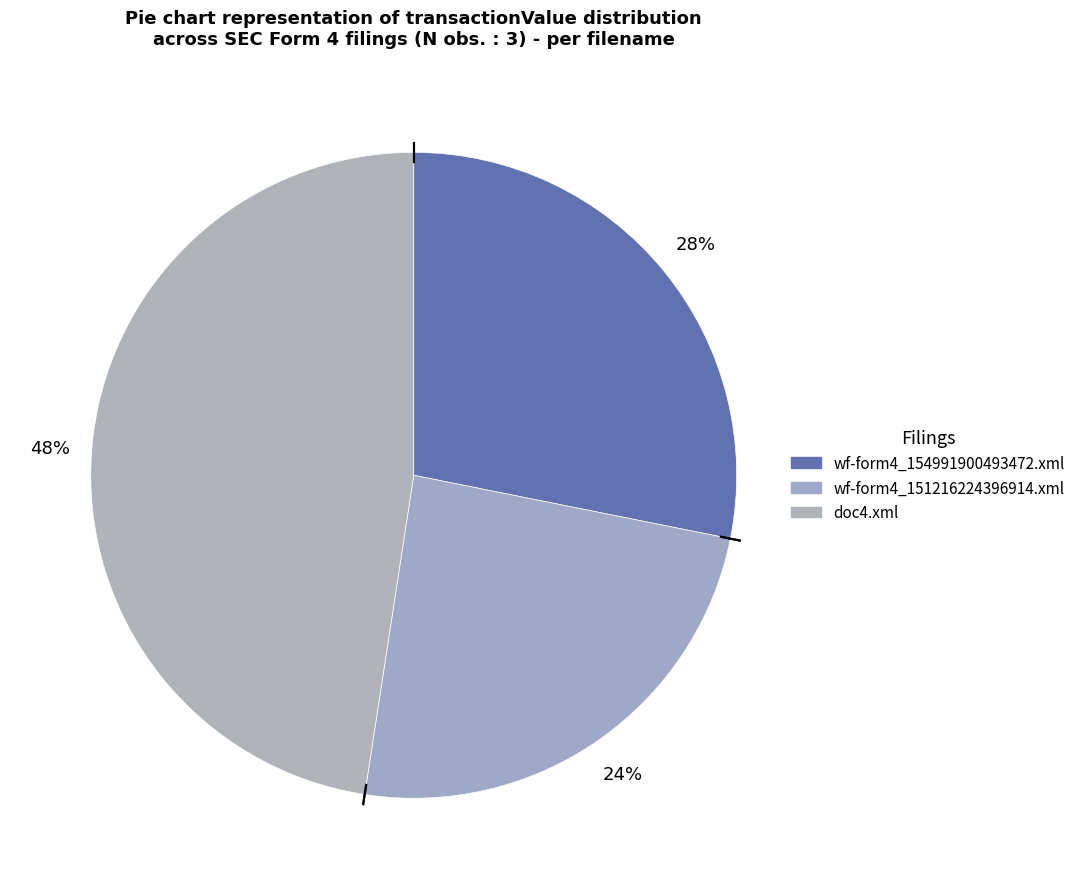

True or false: wf-form4_154991900493472.xml accounts for 36% of the total.

False